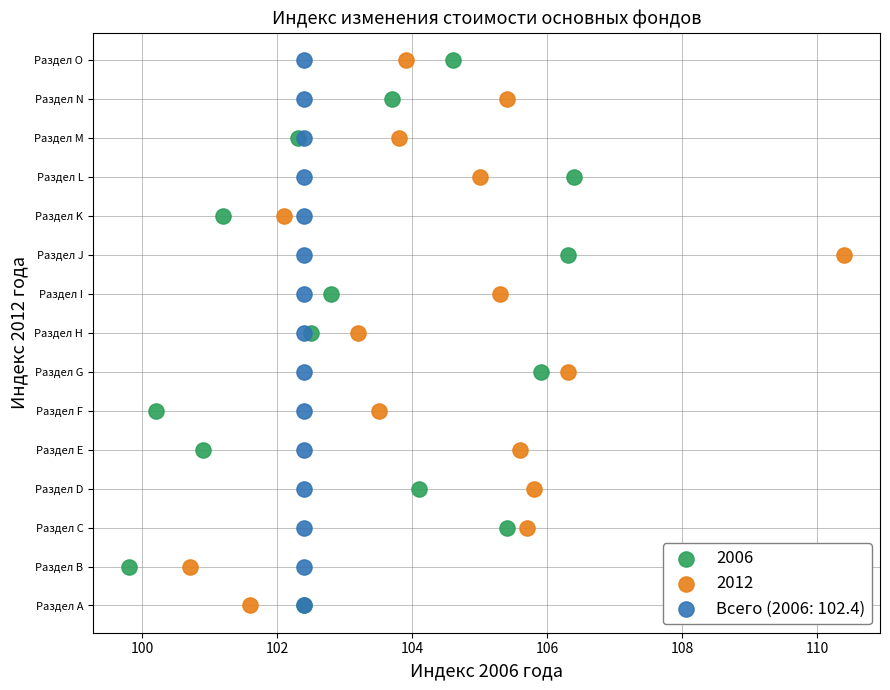

What are all the series names shown in the legend?

2006, 2012, Всего (2006: 102.4)